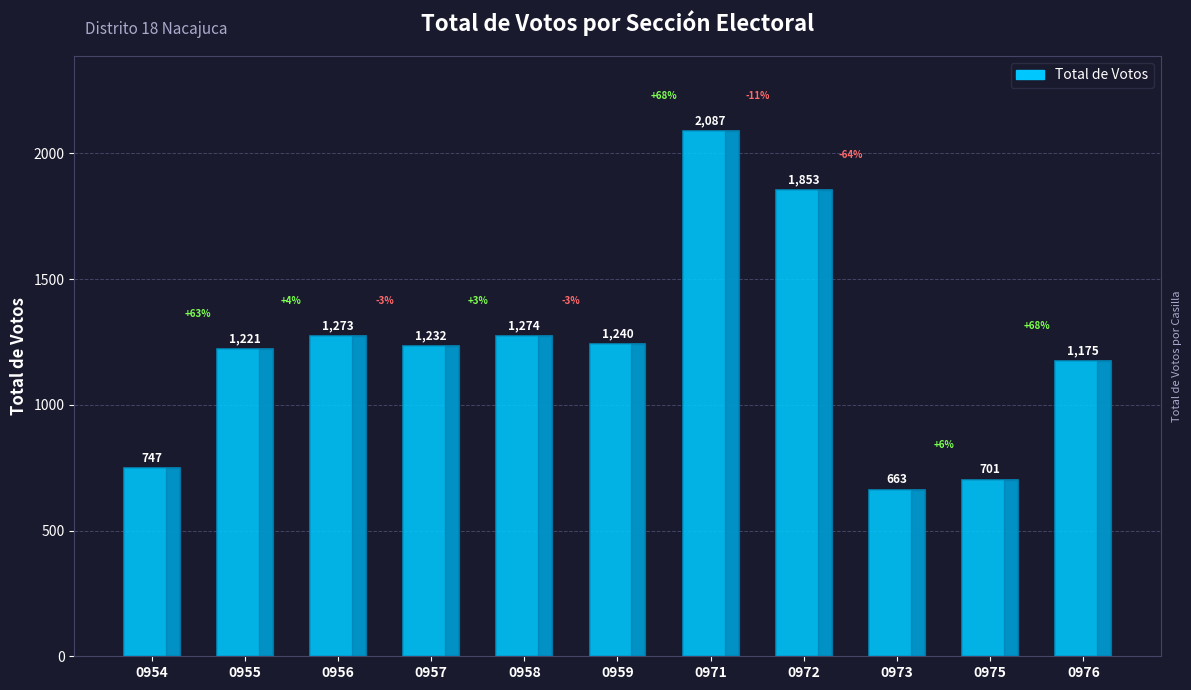

True or false: the data shows 2087 at 0971.

True